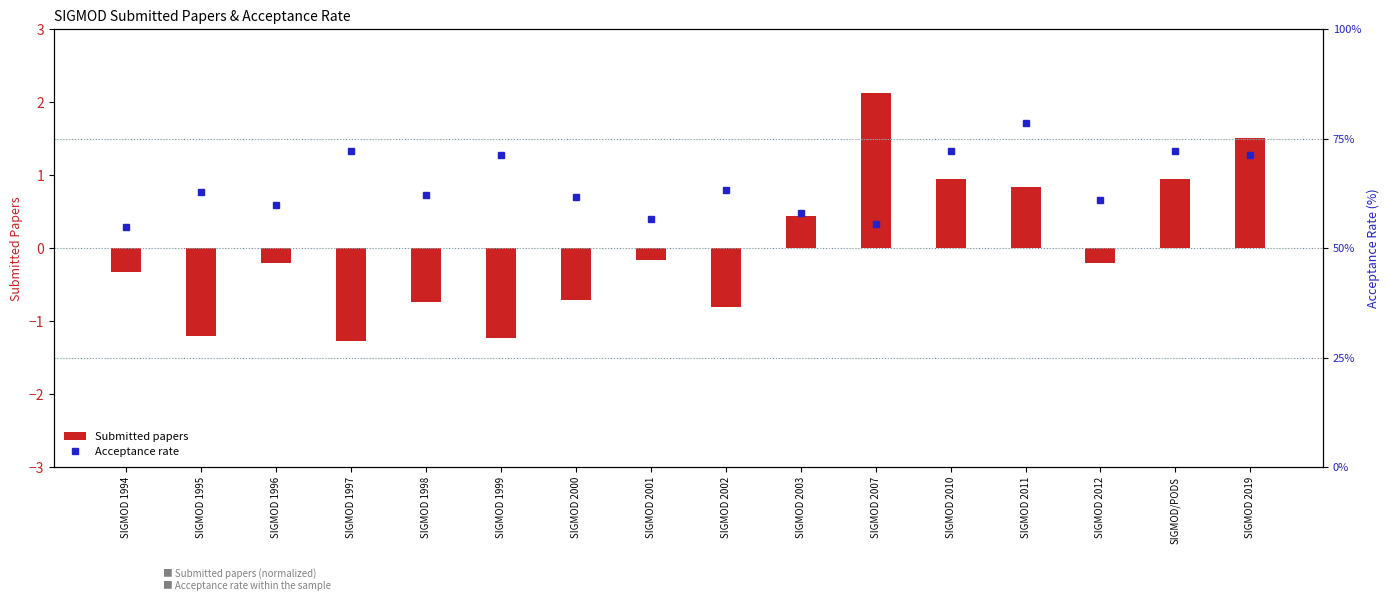

Which label corresponds to the largest value in the chart?

SIGMOD 2011